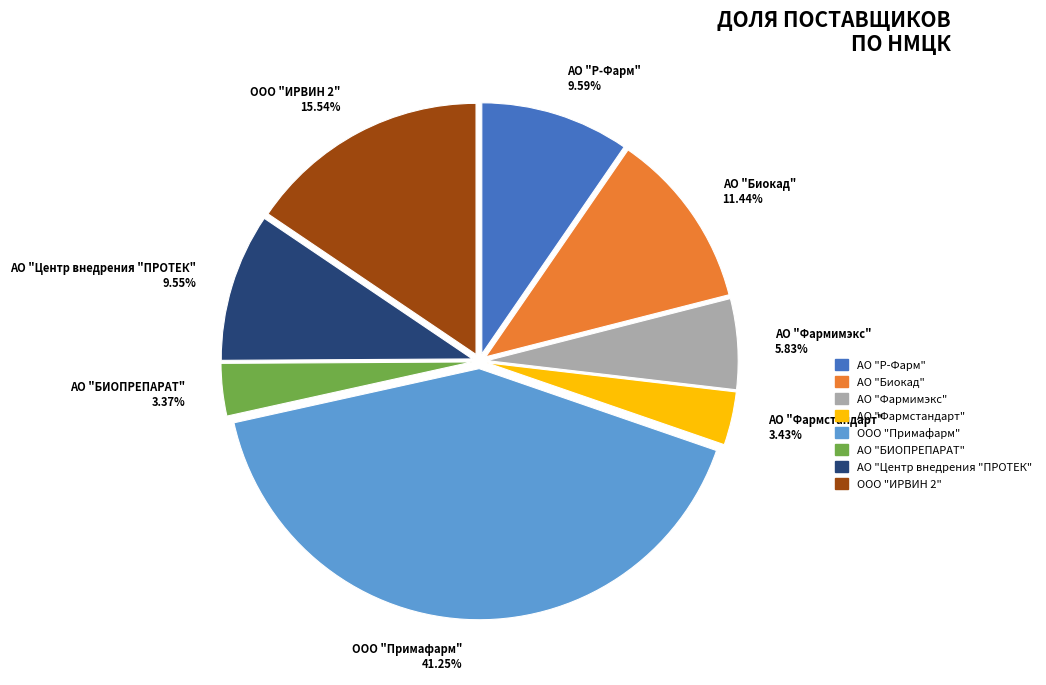

What percentage do ООО "Примафарм" and ООО "ИРВИН 2" together represent?

56.8%